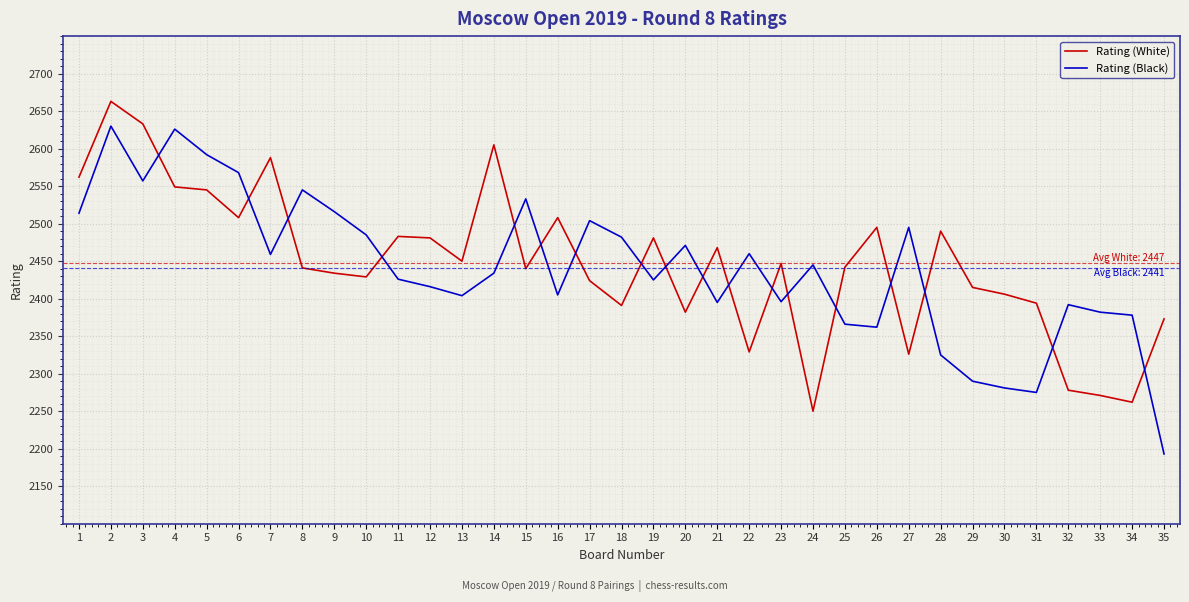

Rank the series at 10 from lowest to highest value.

Rating (White), Rating (Black)